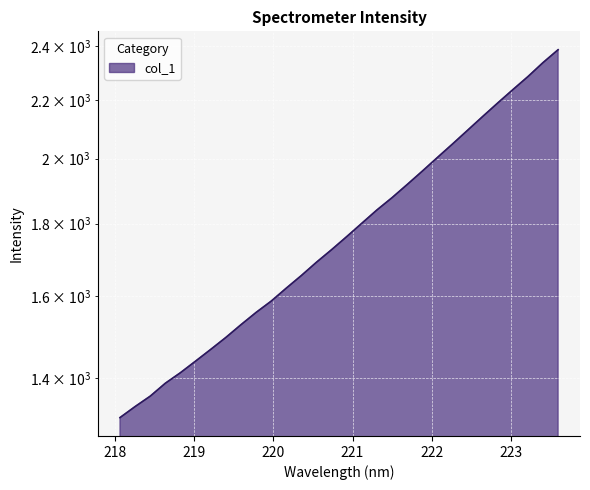

Where does the data first go above 1762?

220.9264